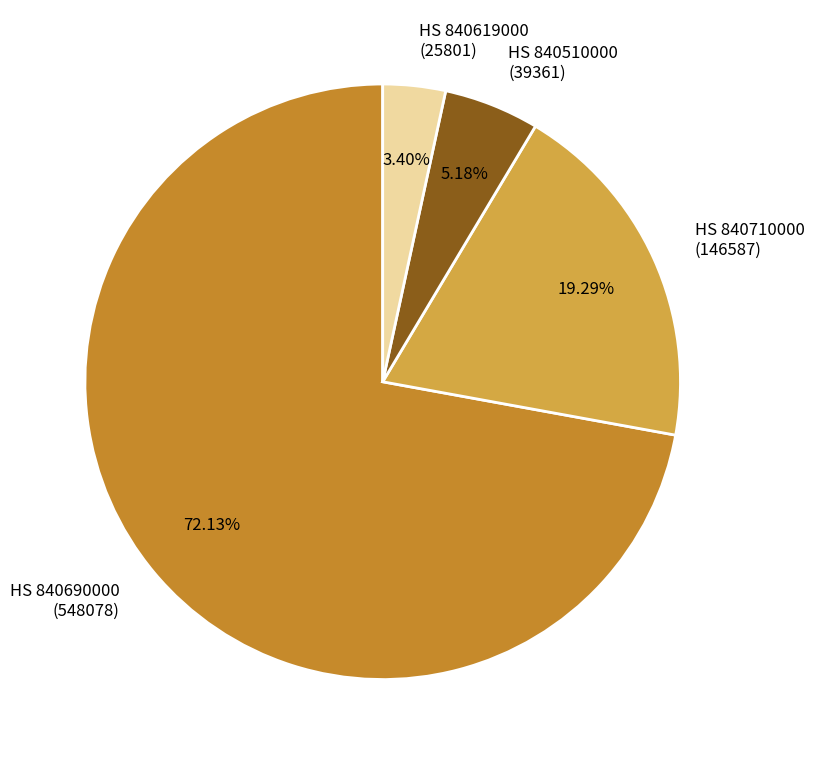

Is HS 840710000 (146587) the majority of the pie?

No